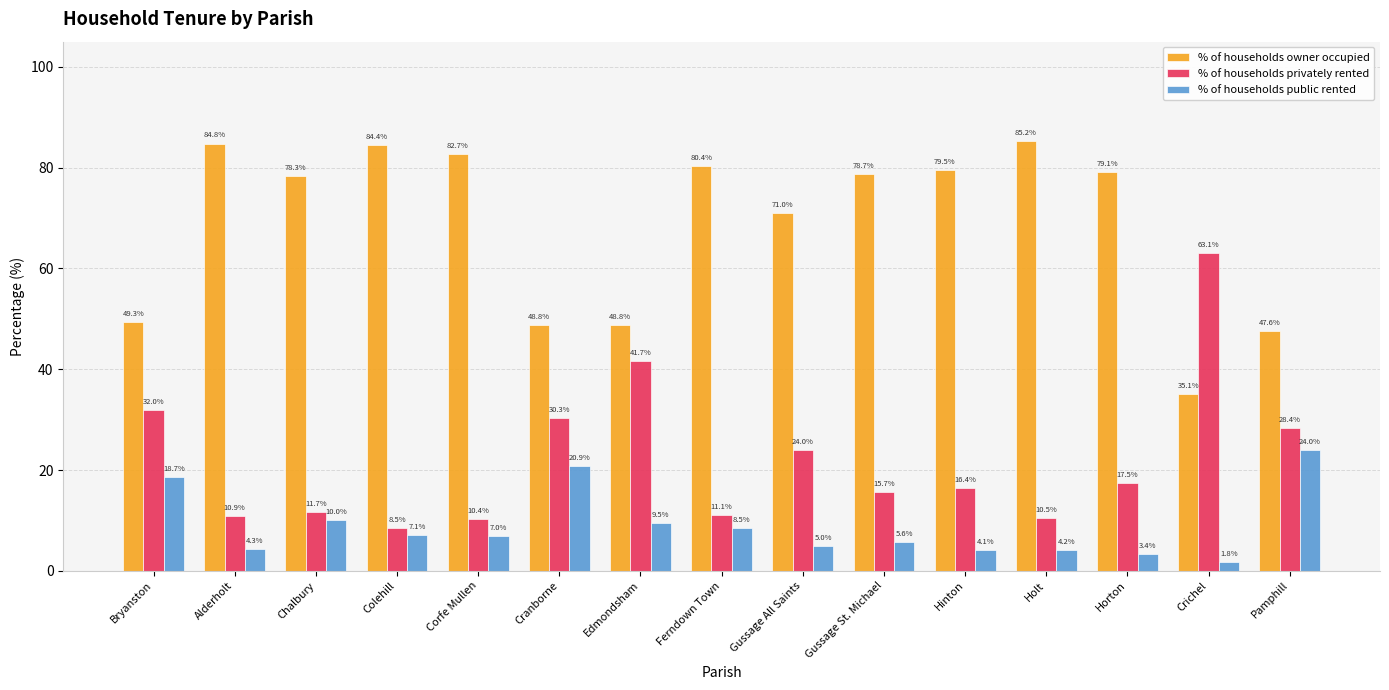

How many distinct data groups are displayed?

3